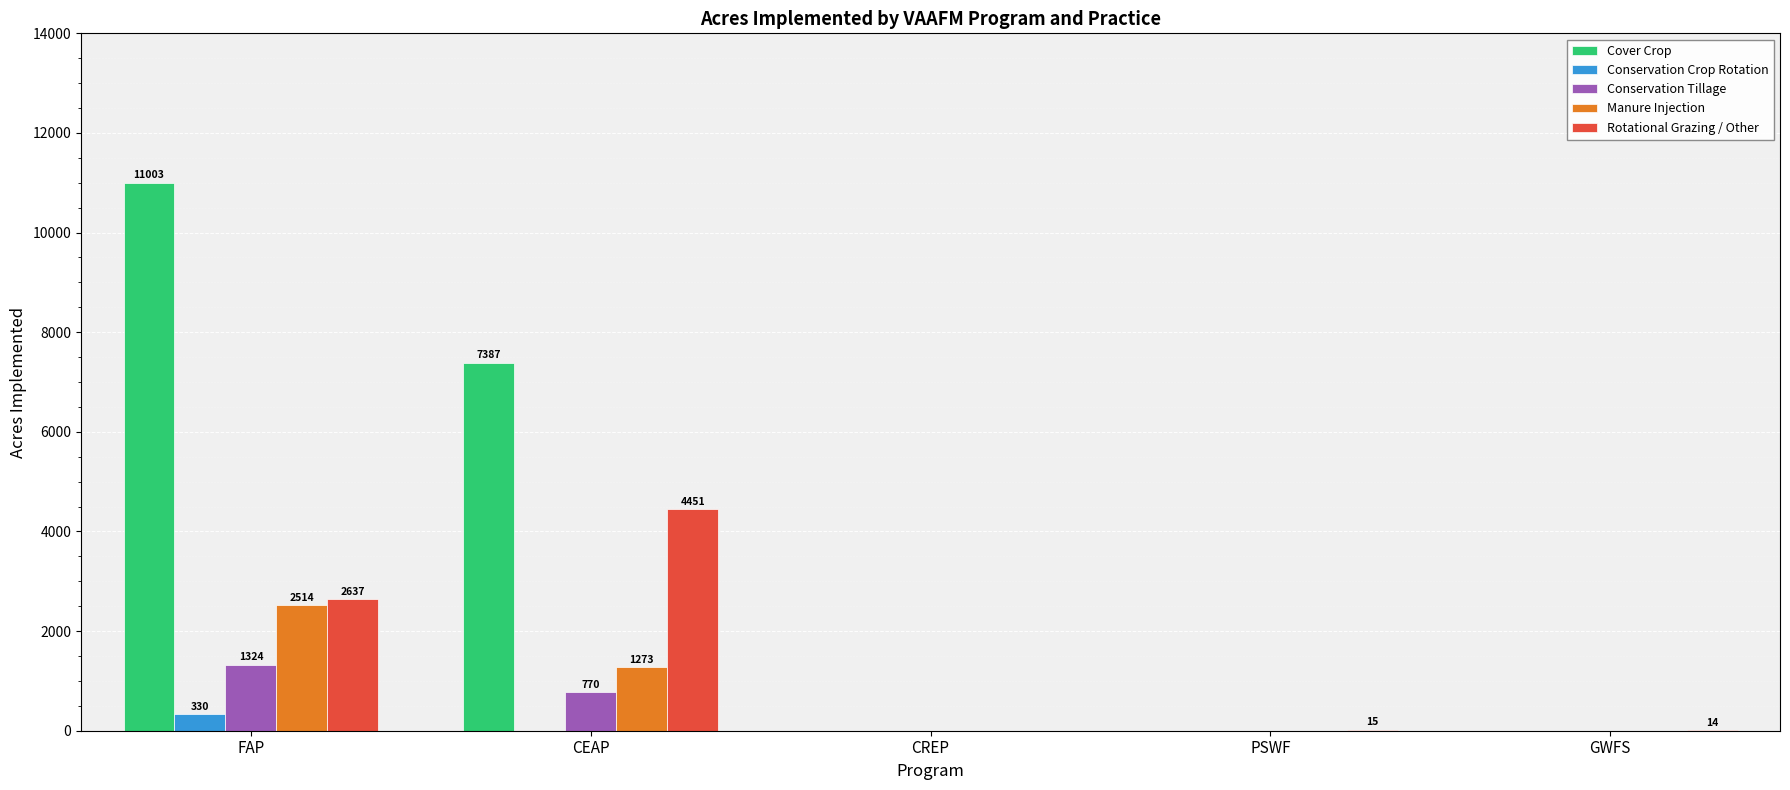

How many groups of bars are there?

5